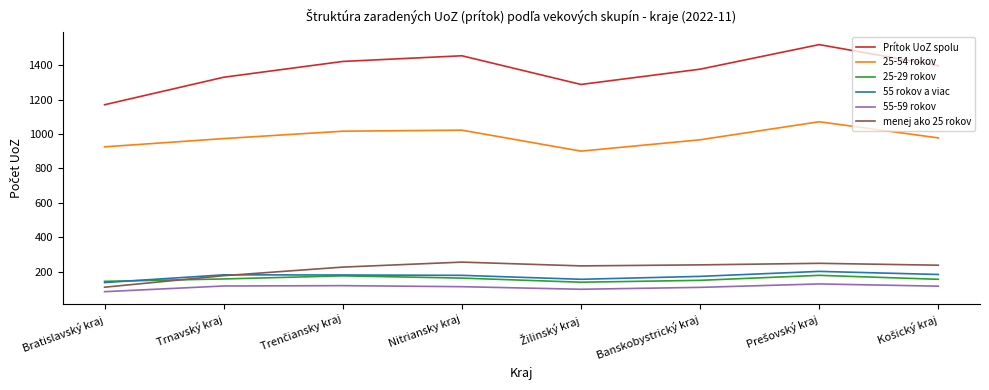

Which series has the widest spread of values?

Prítok UoZ spolu